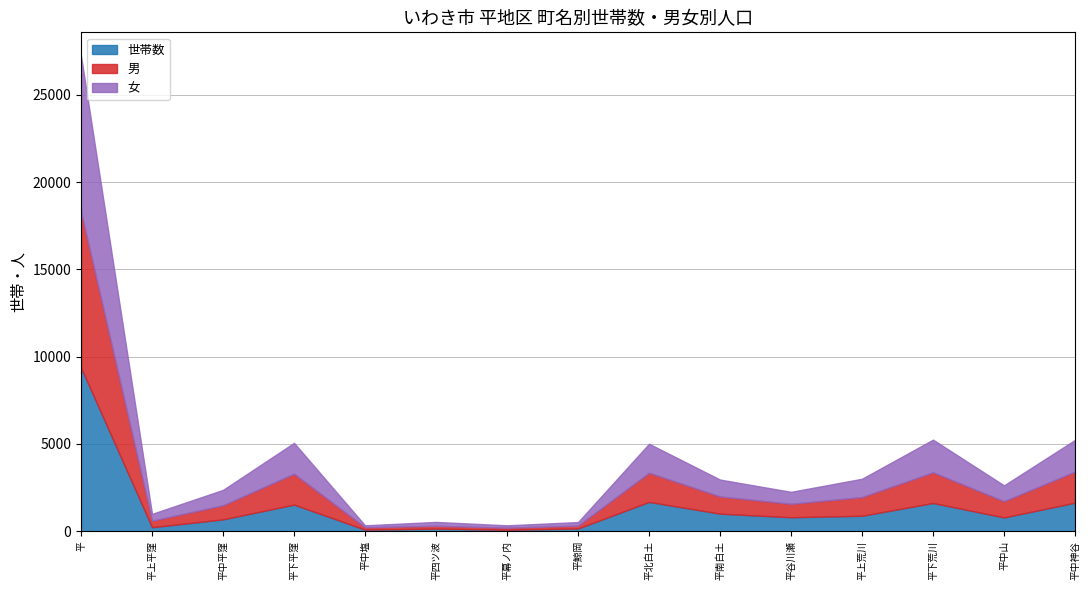

In 世帯数, how many points are lower than both neighbors (excluding endpoints)?

5